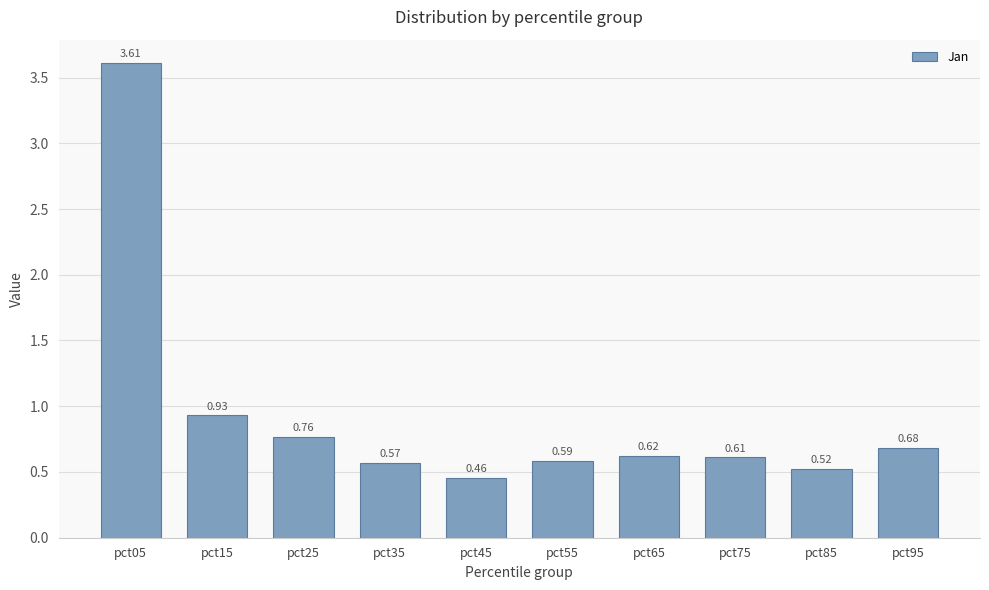

Rank the categories by value from highest to lowest.

pct05, pct15, pct25, pct95, pct65, pct75, pct55, pct35, pct85, pct45